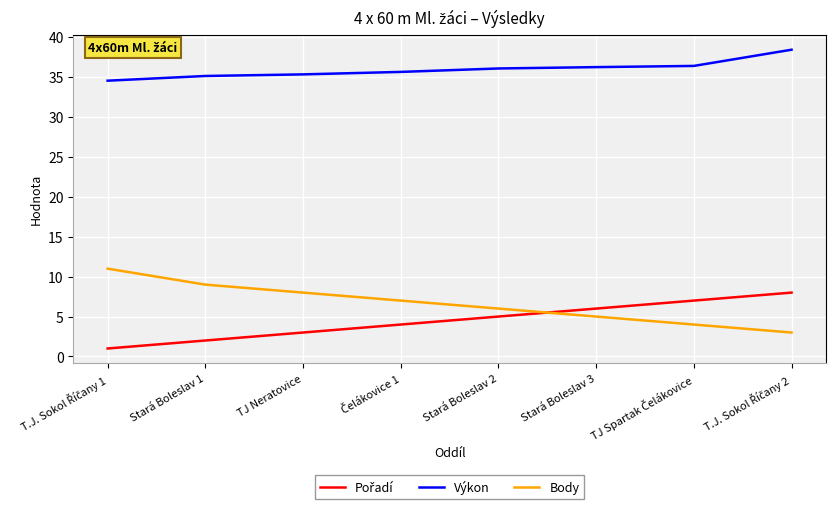

At which label does Výkon first exceed 36?

Stará Boleslav 2